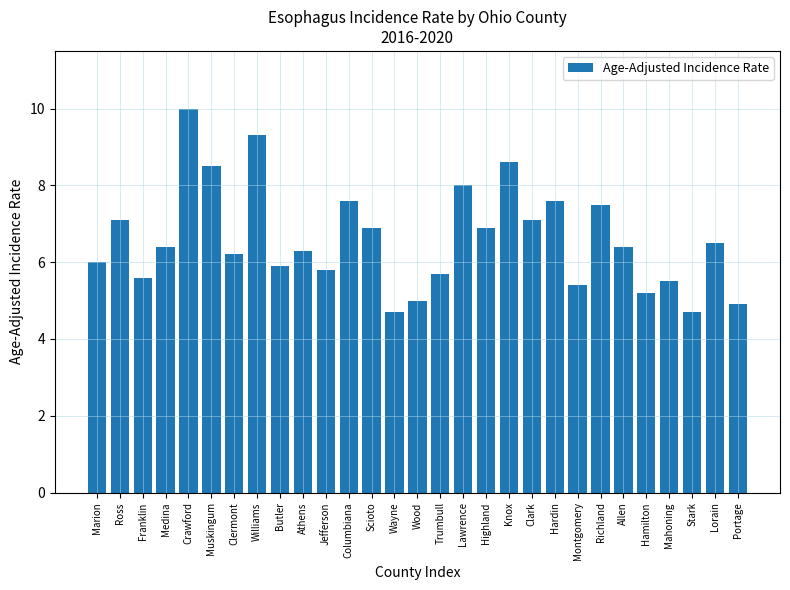

What is the sum of all values?

191.3